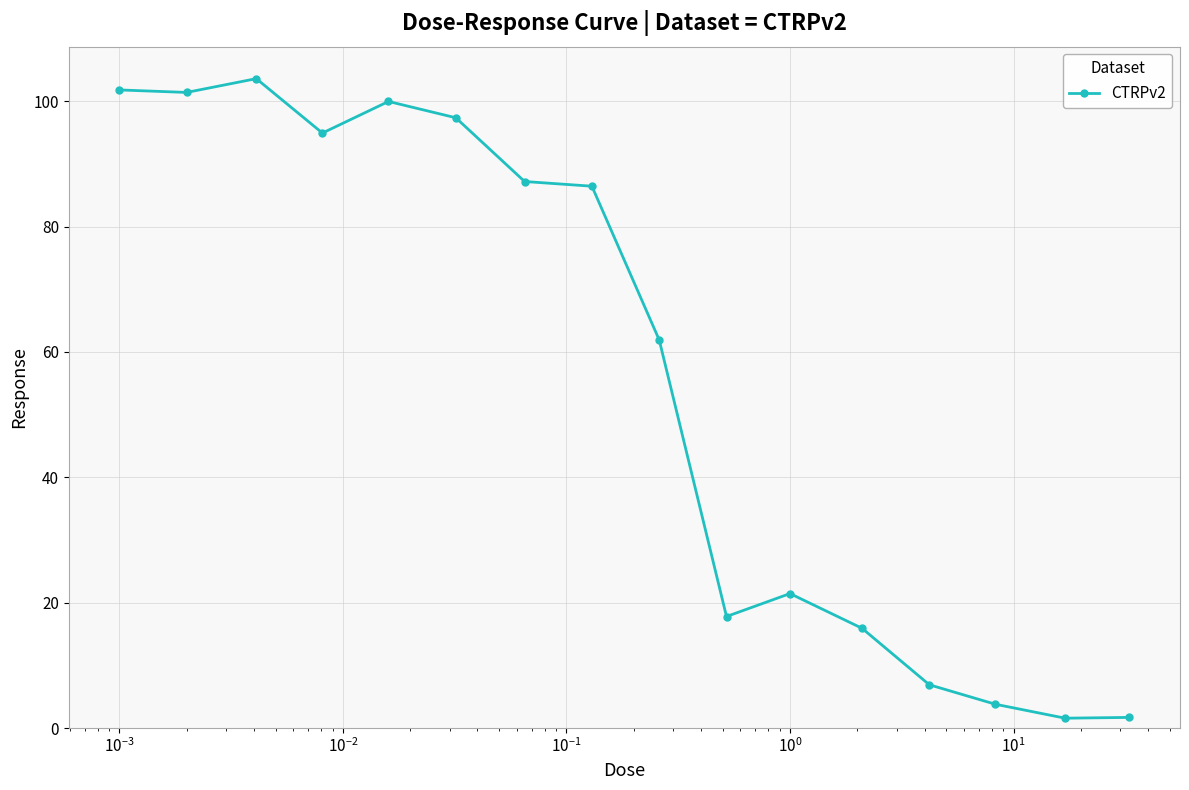

What is the difference between the maximum and minimum values?

102.0